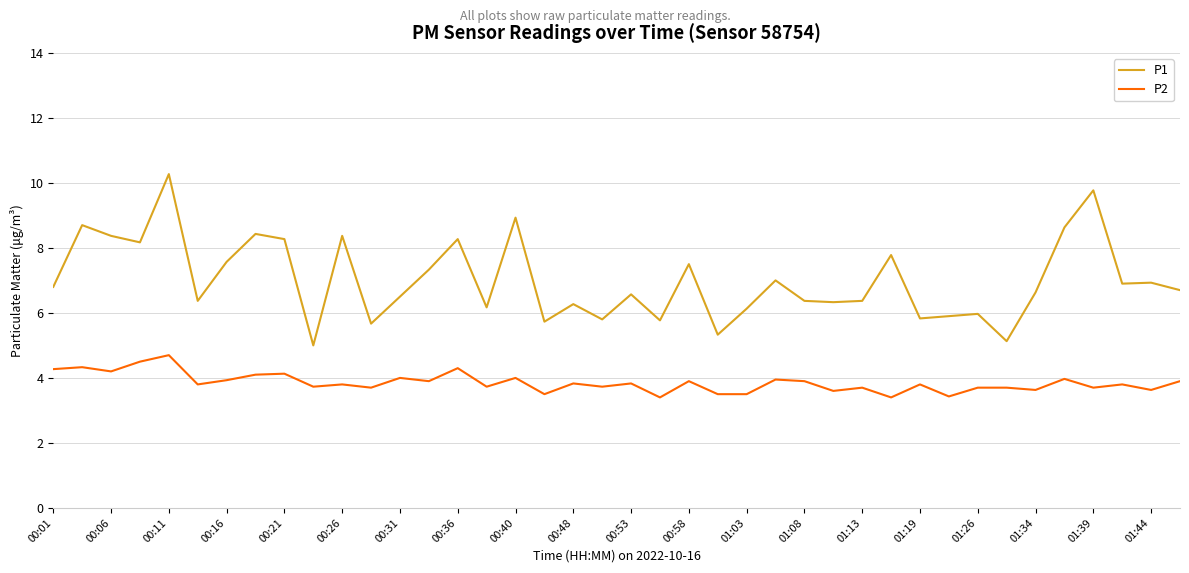

In P1, how many points are lower than both neighbors (excluding endpoints)?

13